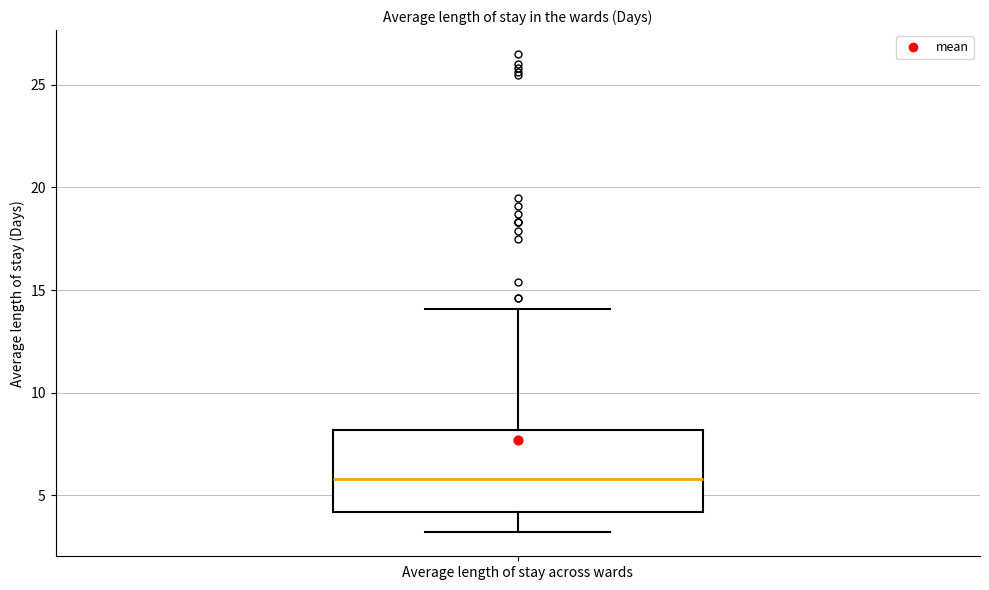

Where is the upper edge of the box for Average length of stay across wards on the y-axis? The values are not printed on the chart, so give them approximately, as read against the axis.

8